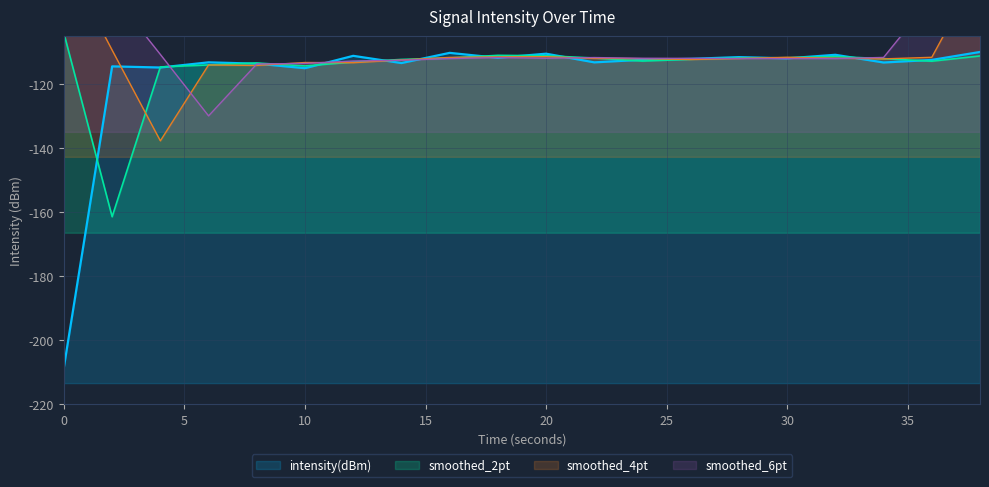

Is it true that the value at 30 is -59.1?

False